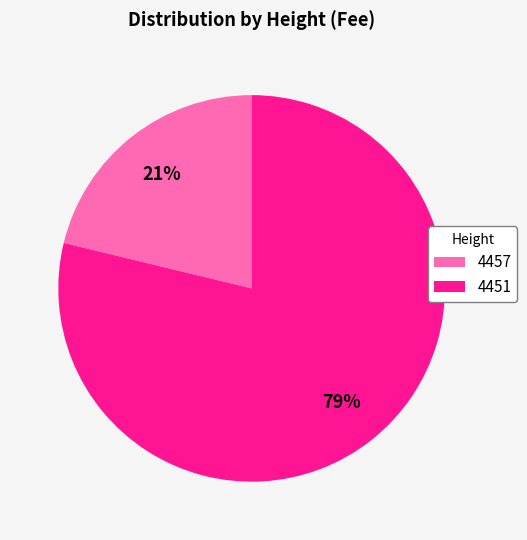

Is 4451 the majority of the pie?

Yes